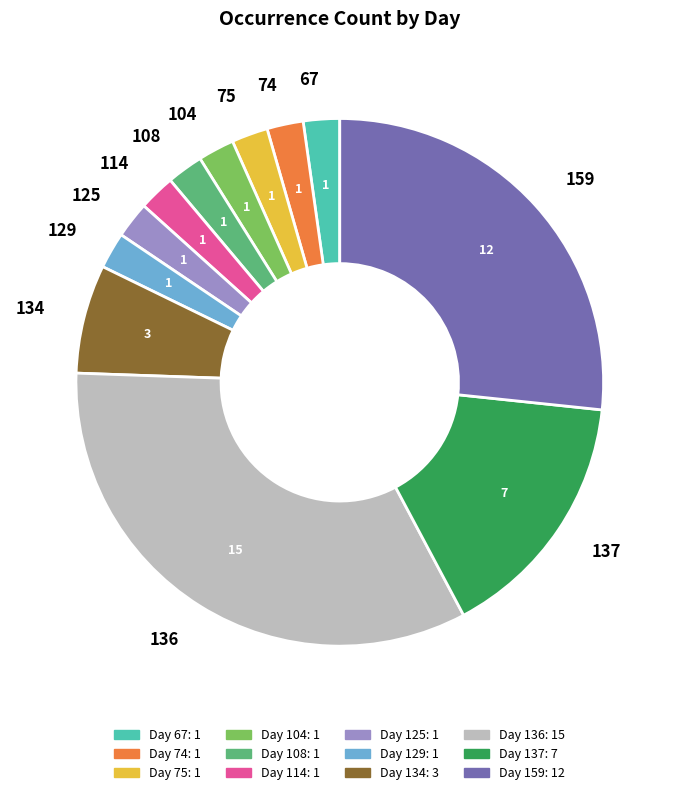

How many slices are in this pie chart?

12